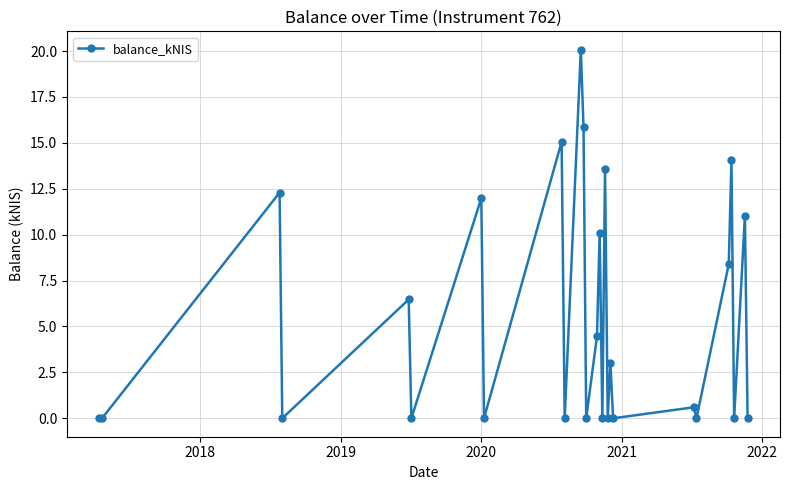

Is this an area chart (filled region under the line)?

No